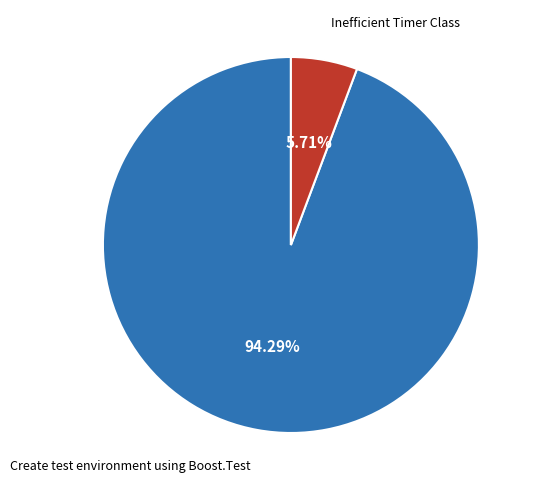

Is there any slice that represents more than half of the pie?

Yes